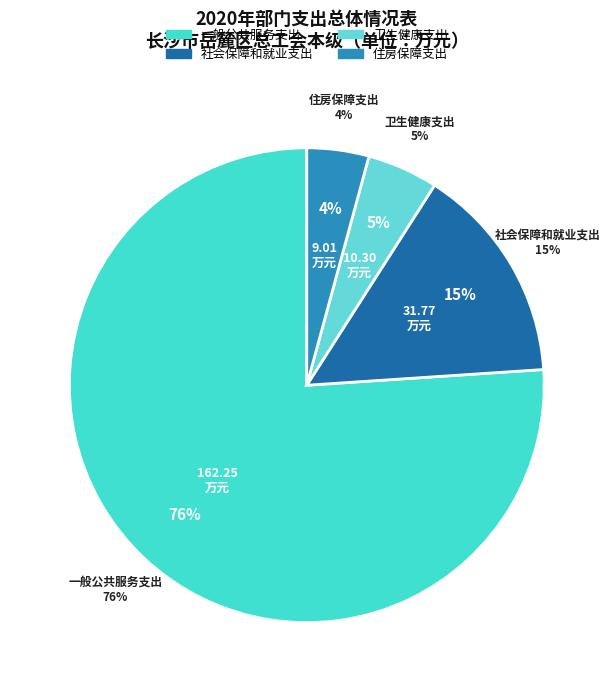

Count the number of slices in the pie.

4